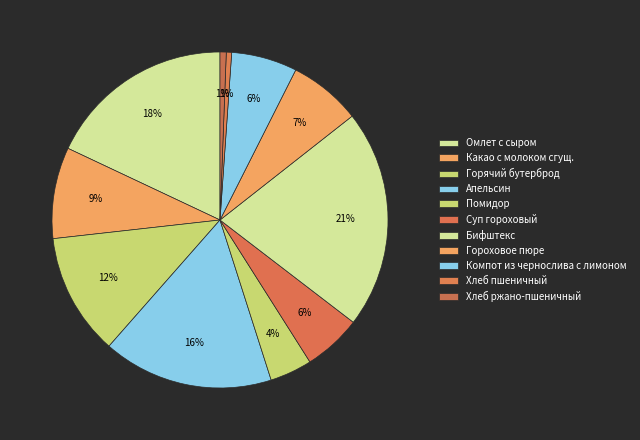

Rank the categories by value from highest to lowest.

Бифштекс, Омлет с сыром, Апельсин, Горячий бутерброд, Какао с молоком сгущ., Гороховое пюре, Компот из чернослива с лимоном, Суп гороховый, Помидор, Хлеб ржано-пшеничный, Хлеб пшеничный